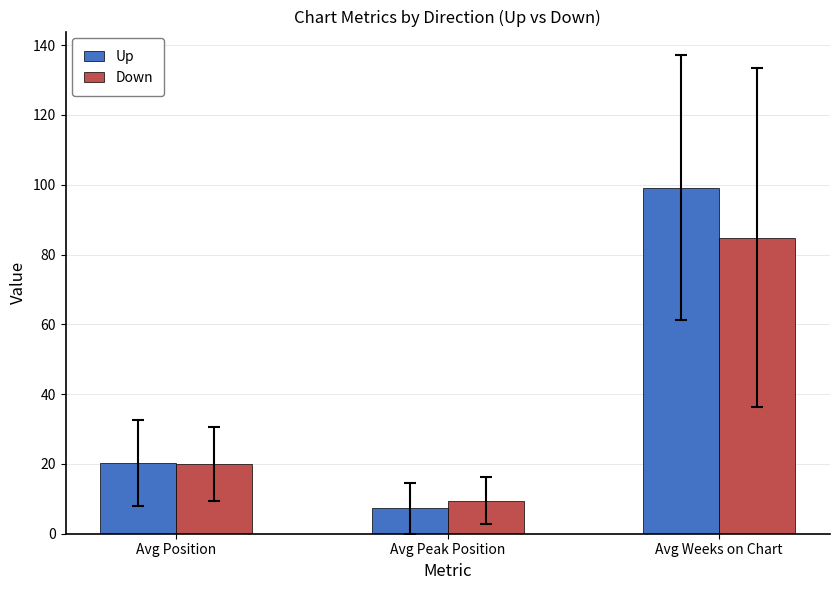

What is the difference between the highest and lowest values at Avg Peak Position?

2.2